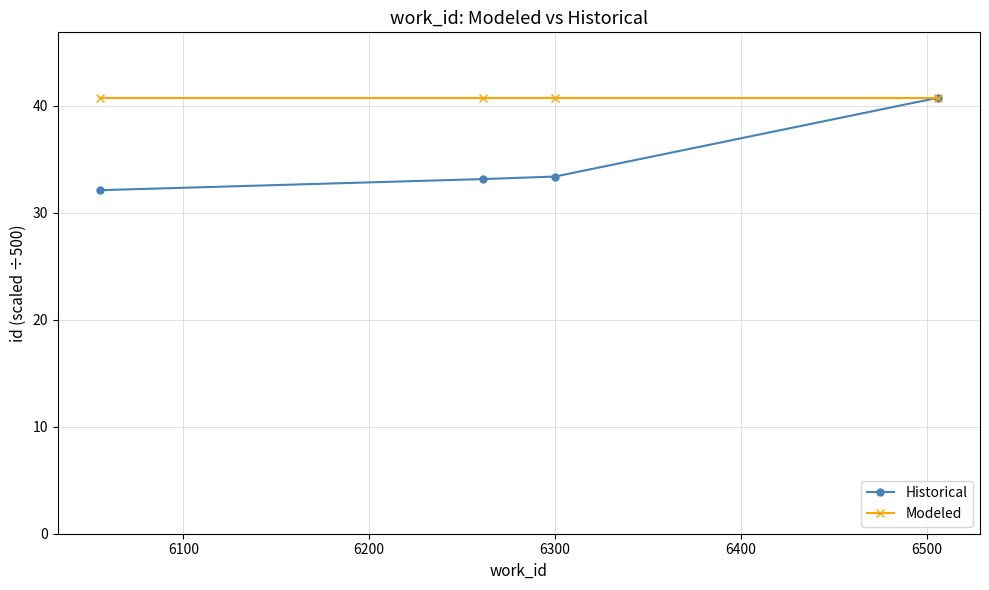

List the series in order of their overall mean, lowest first.

Historical, Modeled